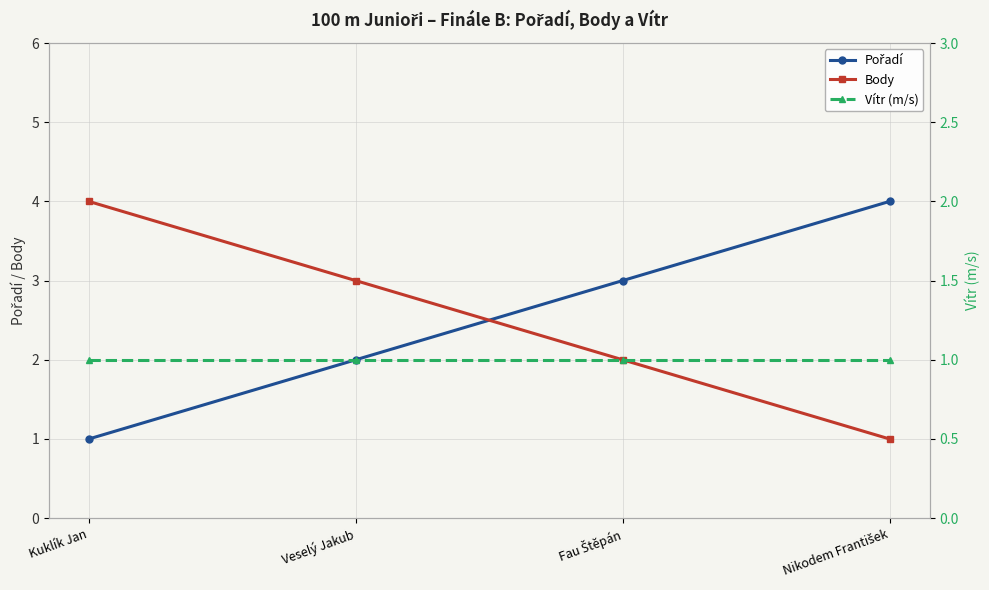

True or false: Pořadí and Vítr (m/s) intersect in this chart.

False